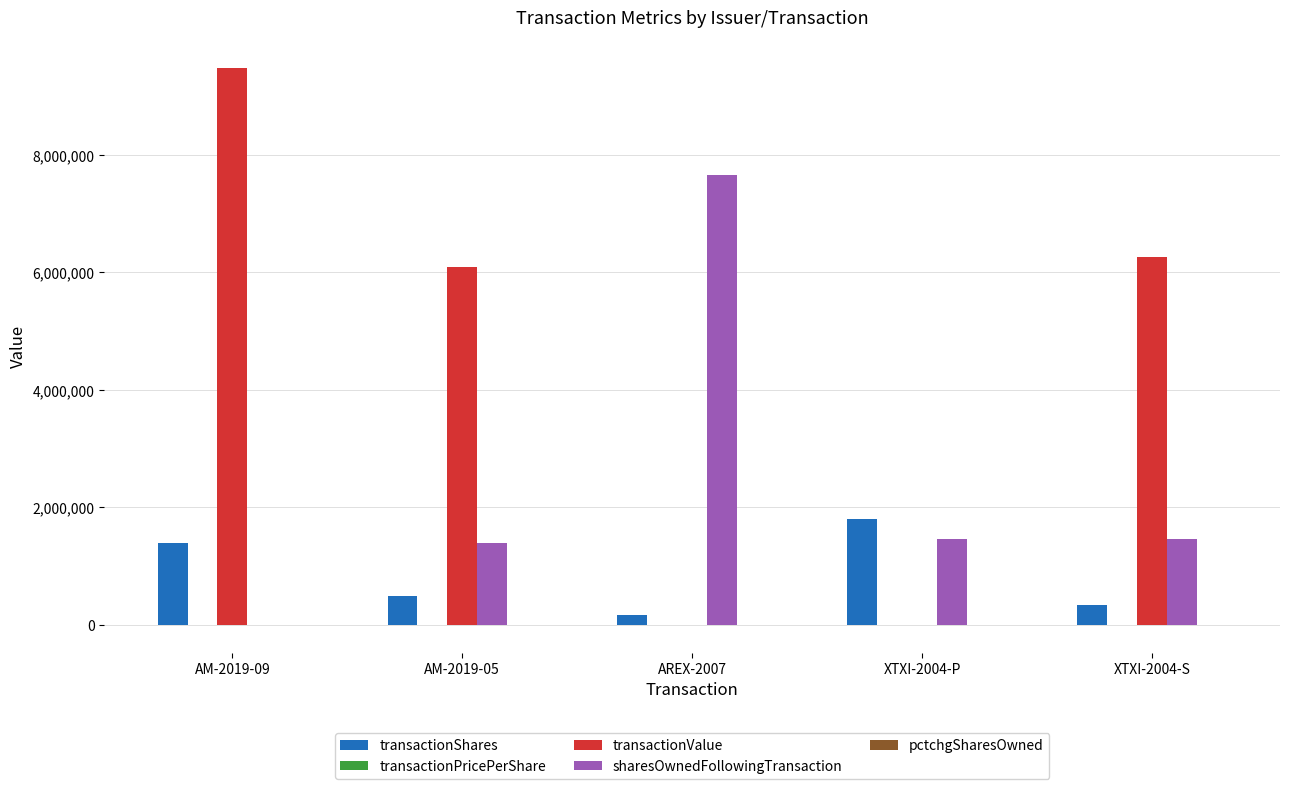

Which series has the widest spread of values?

transactionValue